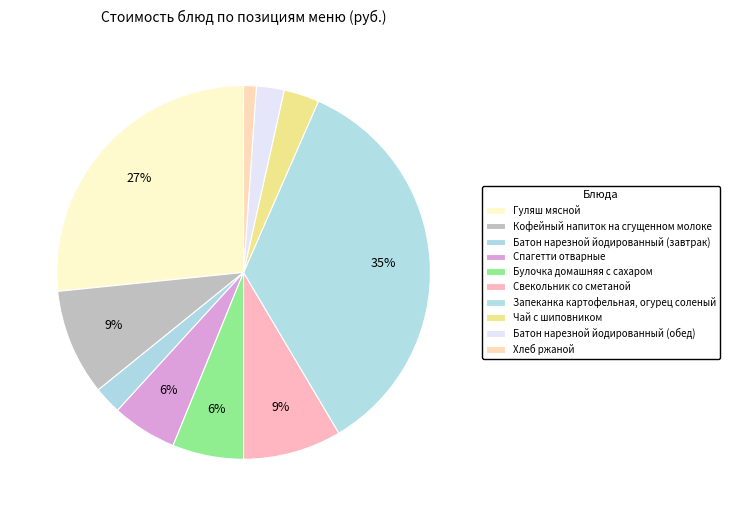

What percentage is the Запеканка картофельная, огурец соленый slice, to the nearest percent?

35%